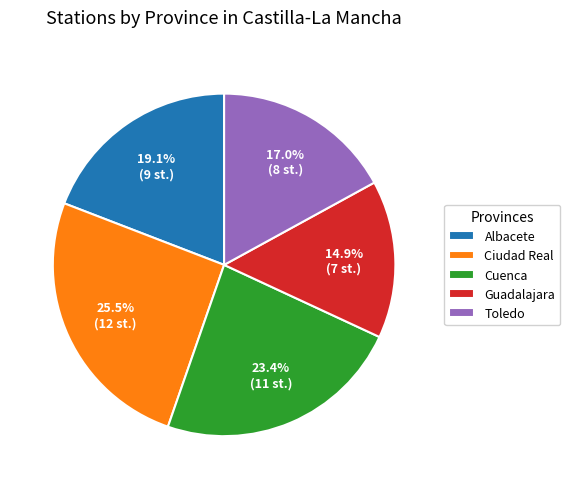

Count the number of slices in the pie.

5